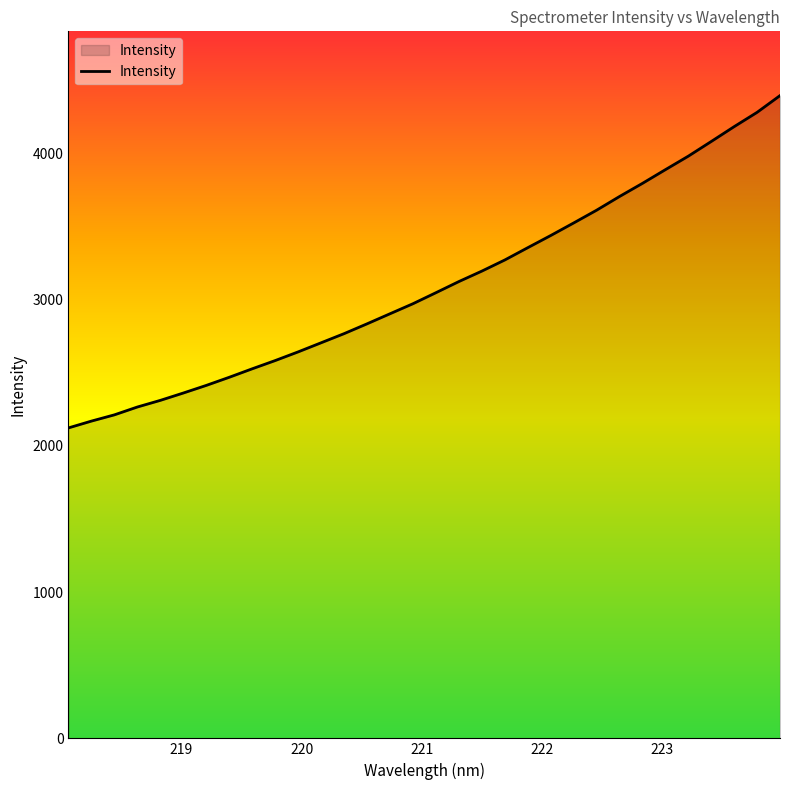

What is the difference between the maximum and minimum values?

2272.7